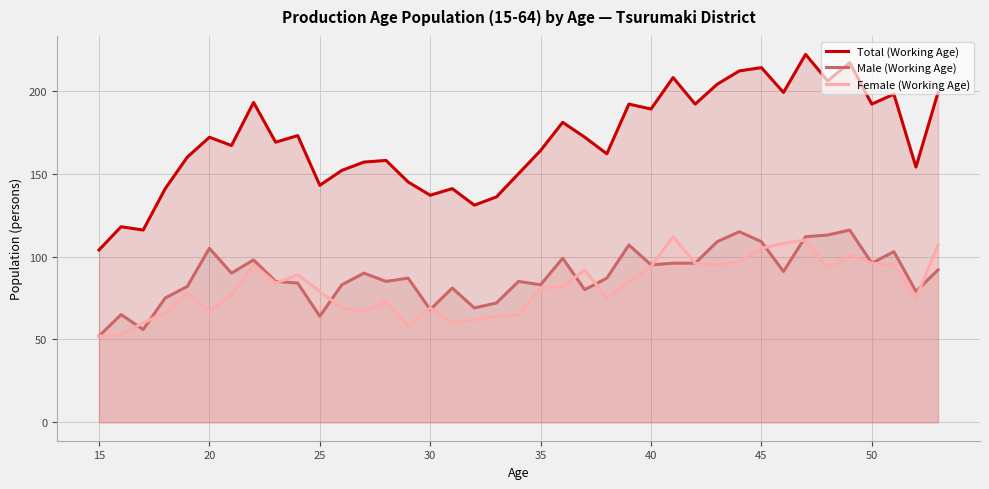

The Female (Working Age) series shows 109 at 25. True or false?

False